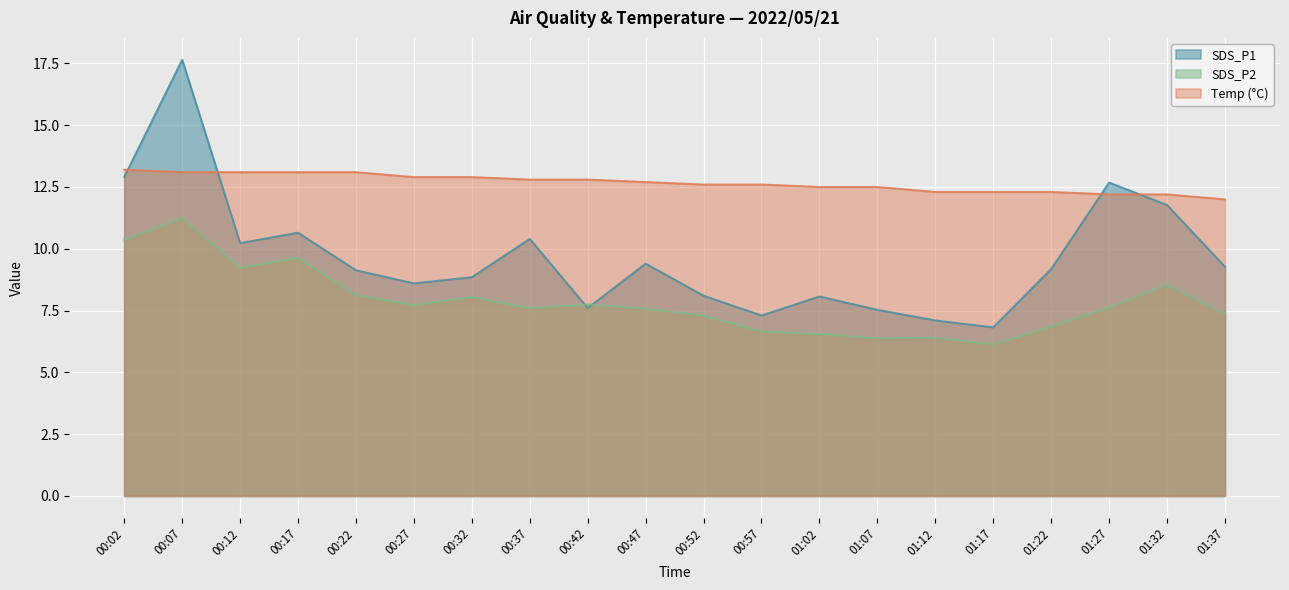

What is the smallest value displayed?

6.1